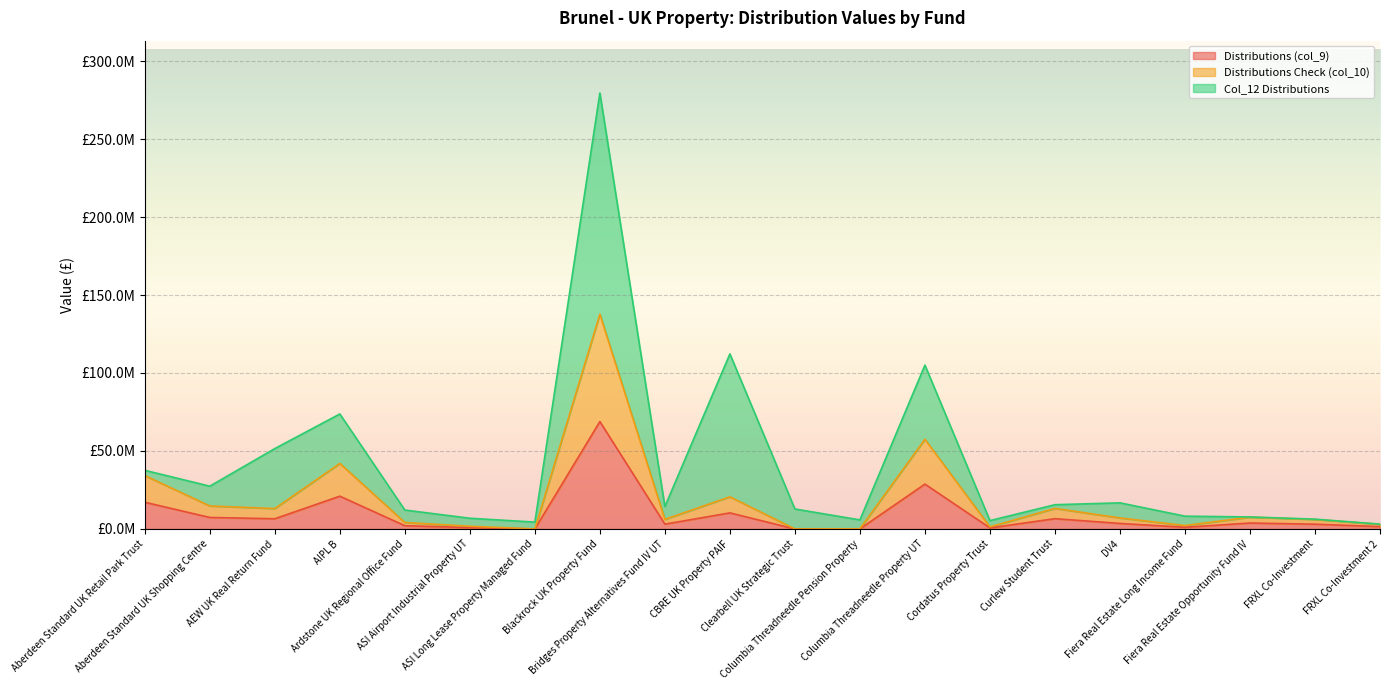

Where is the first local maximum for Distributions (col_9)?

AIPL B